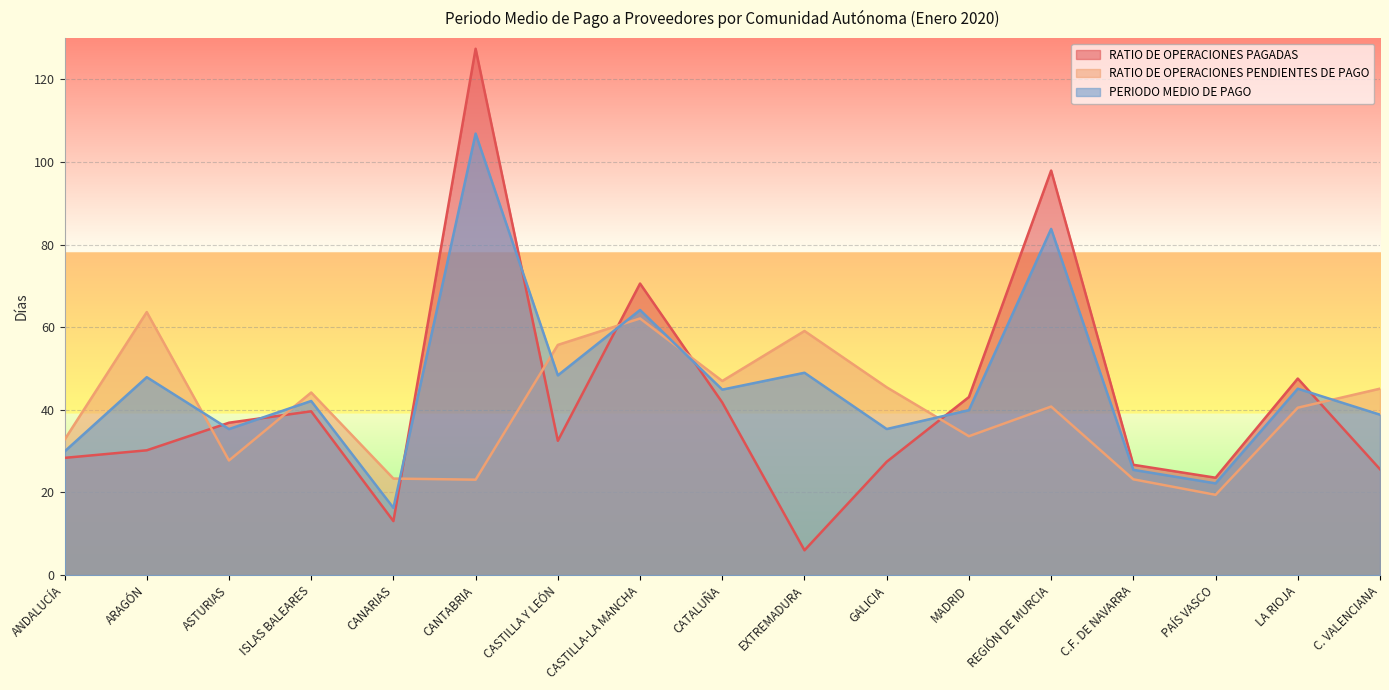

Reading left to right, transcribe all the data shown in this chart.

RATIO DE OPERACIONES PAGADAS: 28.4	30.2	36.9	39.6	13.1	127.4	32.5	70.6	41.8	6.0	27.4	43.1	97.9	26.7	23.6	47.6	25.6
RATIO DE OPERACIONES PENDIENTES DE PAGO: 32.8	63.7	27.7	44.2	23.4	23.1	55.7	62.1	47.0	59.1	45.5	33.6	40.8	23.2	19.4	40.5	45.1
PERIODO MEDIO DE PAGO: 29.9	47.9	35.3	42.1	16.3	106.8	48.3	64.2	44.9	49.0	35.4	39.9	83.8	25.5	22.2	45.1	38.8